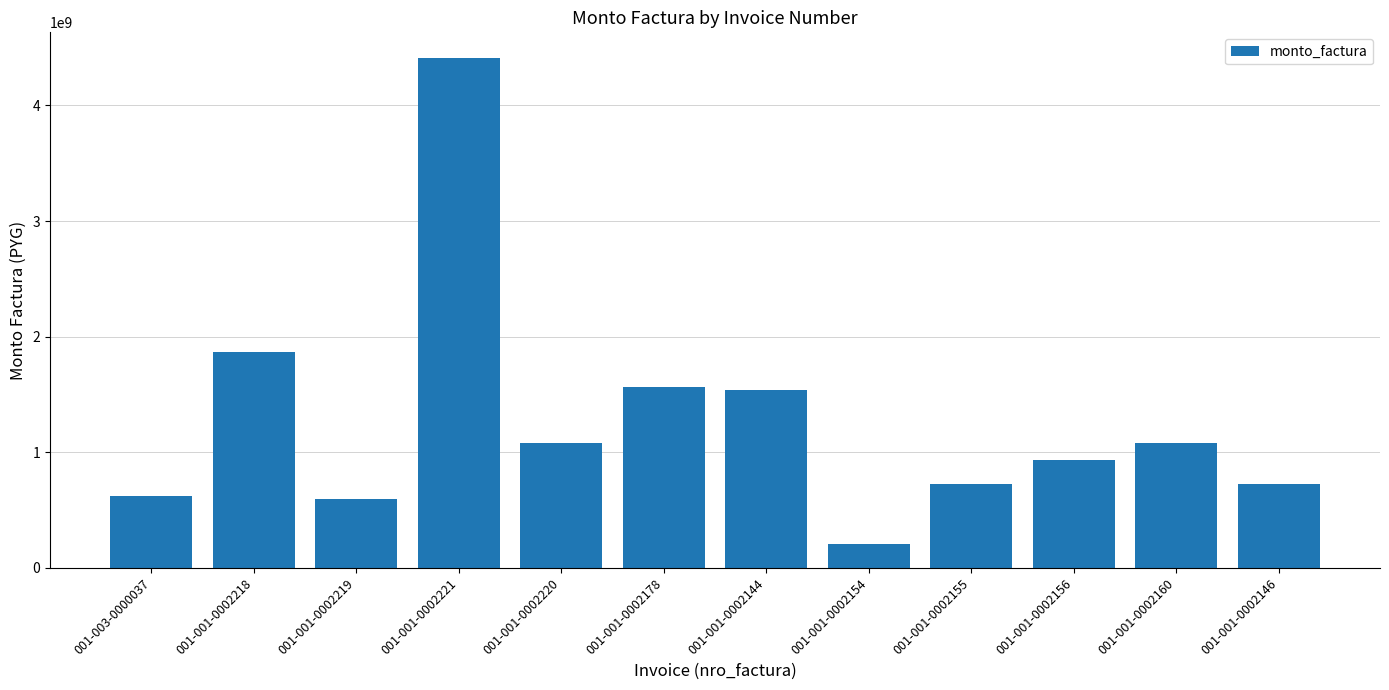

How many data points does each series have?

12